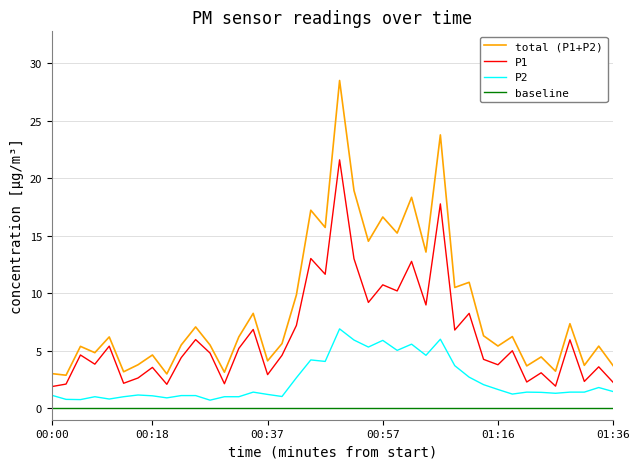

What is the minimum value for P1?

1.9